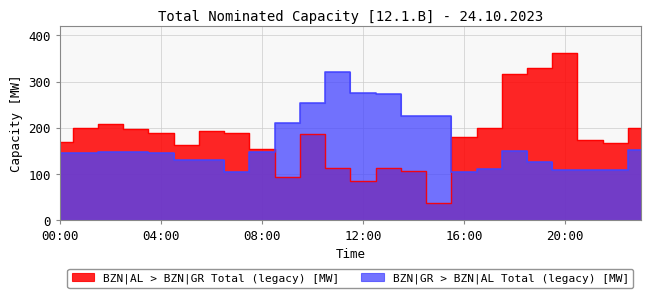

Which category has the highest value in the BZN|AL > BZN|GR Total (legacy) [MW] series?

20:00